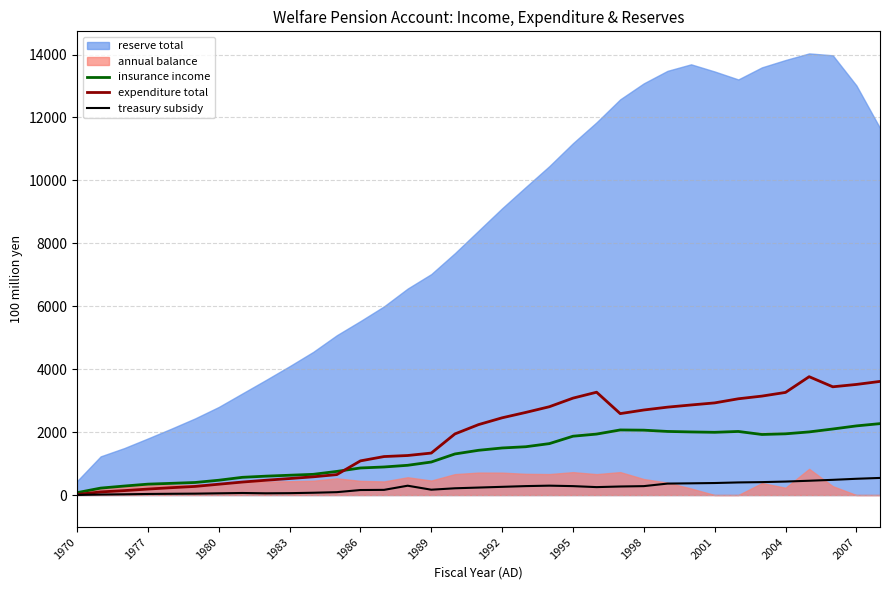

Is it true that insurance income equals 3214.9 at 2004?

False